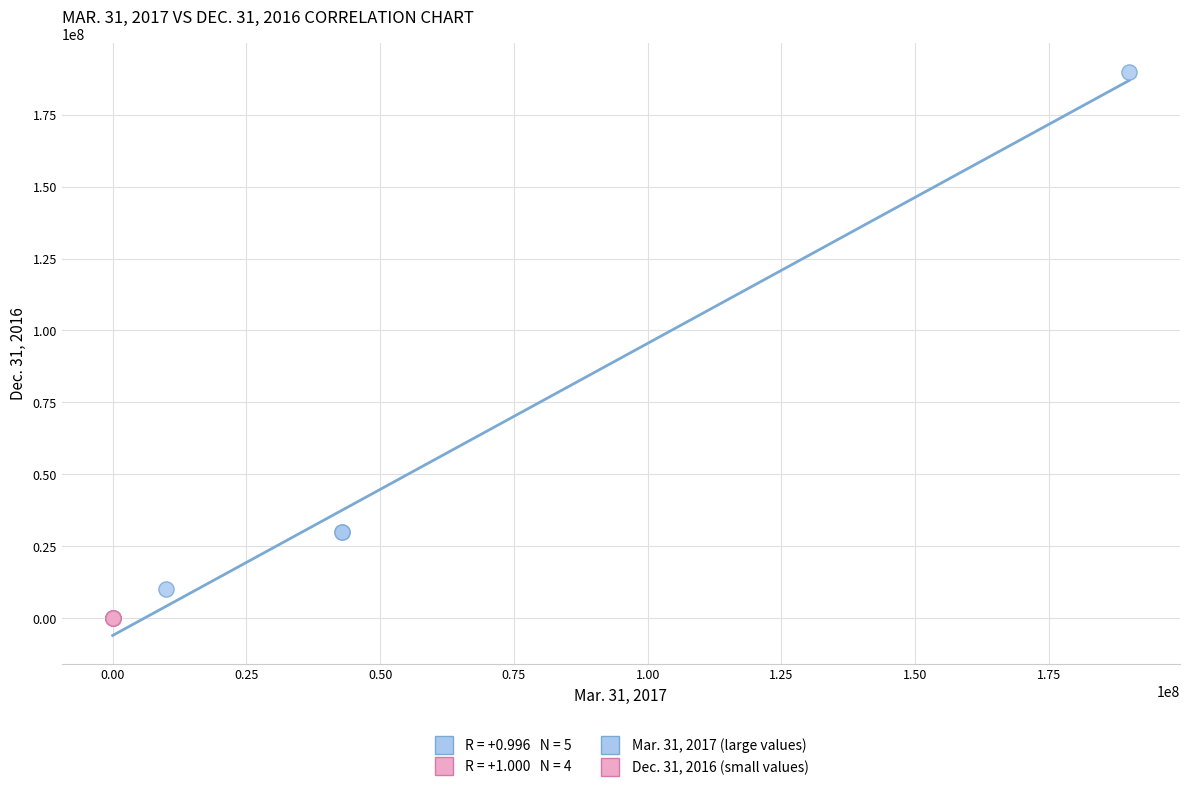

Which series has the largest Y range (max minus min)?

Mar. 31, 2017 (large values)